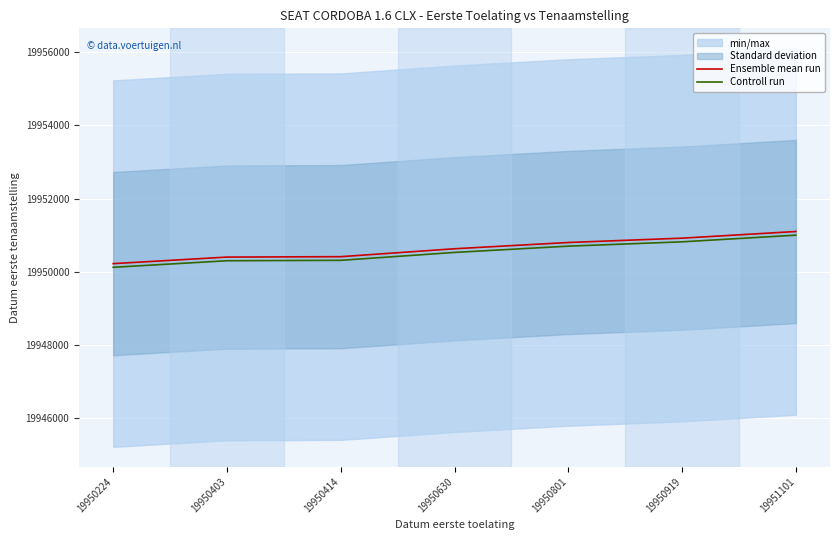

What is the value of the Controll run point at the 7th from the left?

19951001